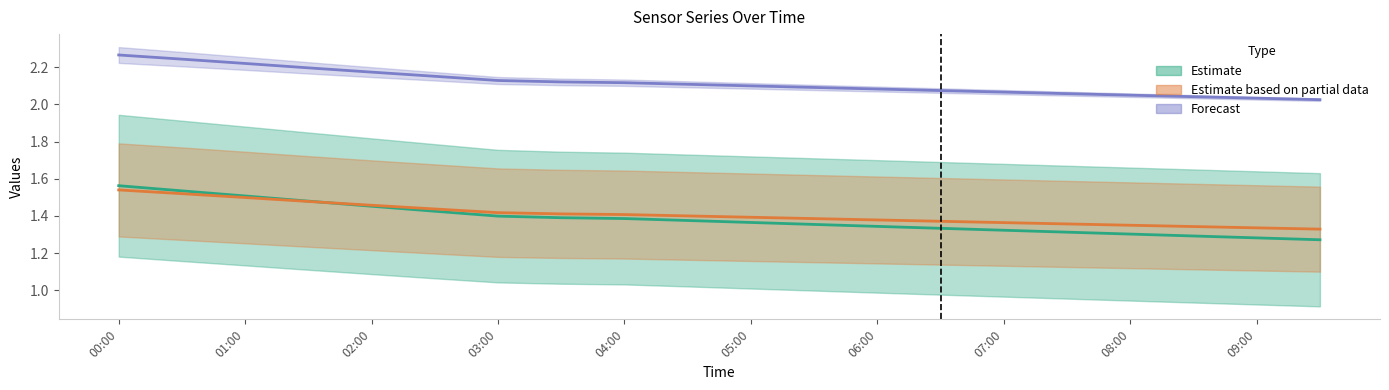

How many distinct data groups are displayed?

3